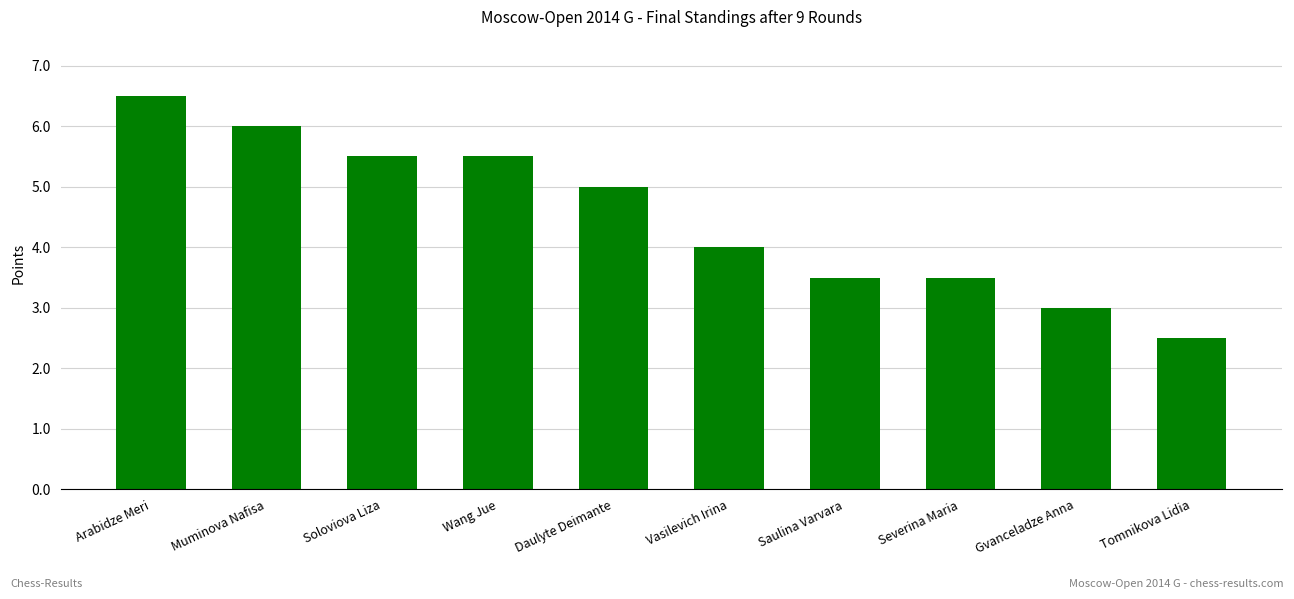

What is the sum of the values at Tomnikova Lidia and Soloviova Liza?

8.0